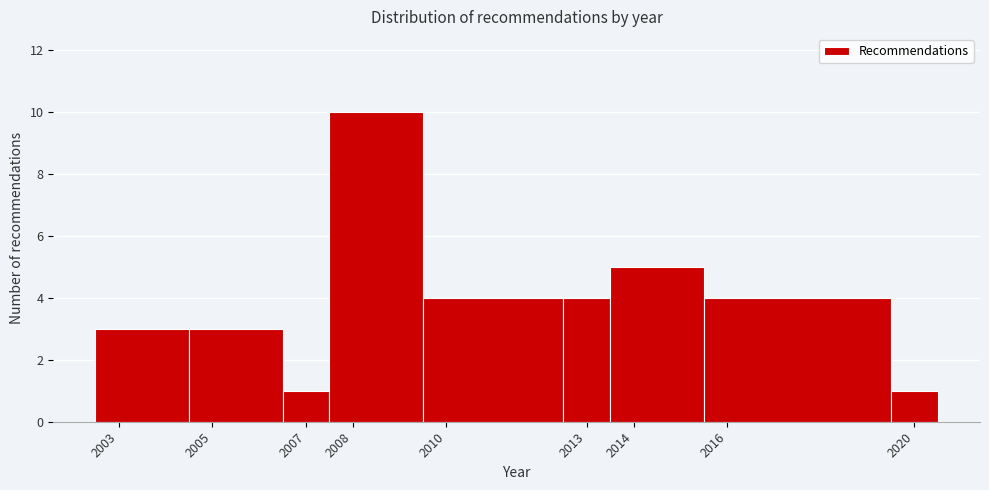

Reading left to right, transcribe this chart: for each bar, give the range it covers on the x-axis and its height. The values are not printed on the chart, so give them approximately, as read against the axis.

2002.5 to 2004.5: 3
2004.5 to 2006.5: 3
2006.5 to 2007.5: 1
2007.5 to 2009.5: 10
2009.5 to 2012.5: 4
2012.5 to 2013.5: 4
2013.5 to 2015.5: 5
2015.5 to 2019.5: 4
2019.5 to 2020.5: 1